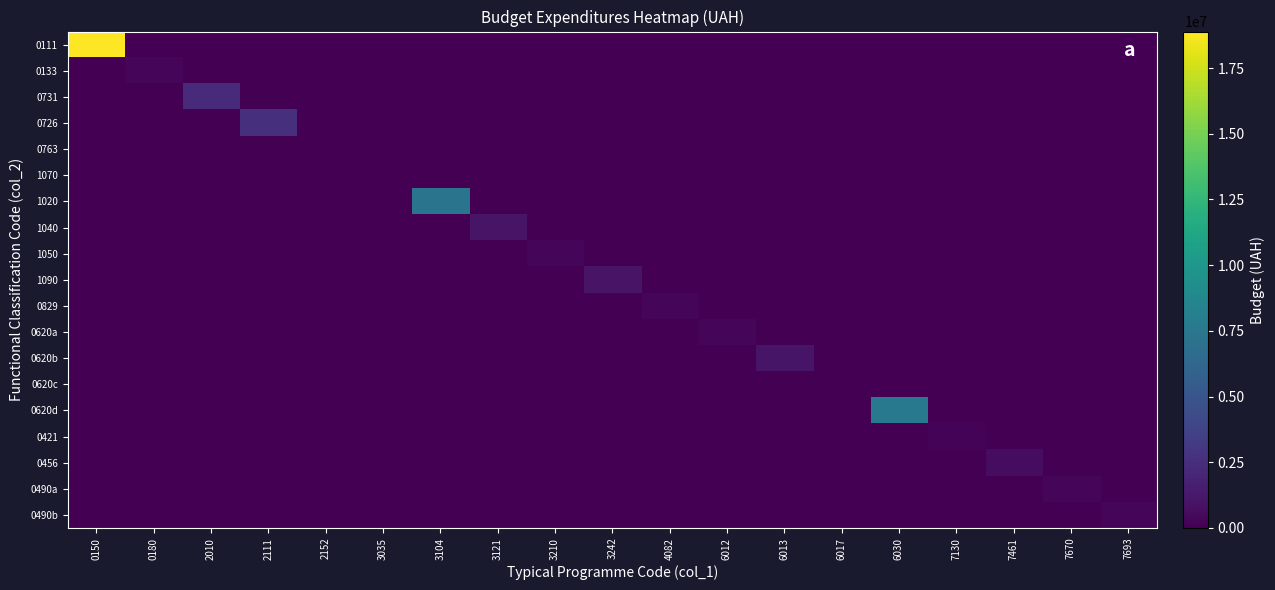

At 6013, list the series in order from smallest to largest.

0111, 0133, 0731, 0726, 0763, 1070, 1020, 1040, 1050, 1090, 0829, 0620a, 0620c, 0620d, 0421, 0456, 0490a, 0490b, 0620b